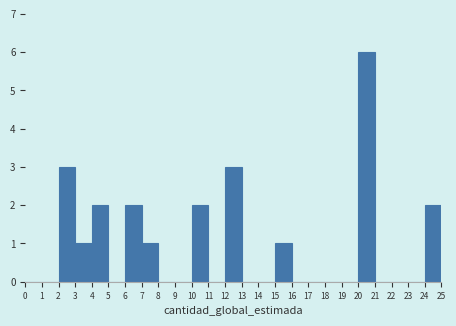

Reading left to right, transcribe this chart: for each bar, give the range it covers on the x-axis and its height. The values are not printed on the chart, so give them approximately, as read against the axis.

0 to 1: 0
1 to 2: 0
2 to 3: 3
3 to 4: 1
4 to 5: 2
5 to 6: 0
6 to 7: 2
7 to 8: 1
8 to 9: 0
9 to 10: 0
10 to 11: 2
11 to 12: 0
12 to 13: 3
13 to 14: 0
14 to 15: 0
15 to 16: 1
16 to 17: 0
17 to 18: 0
18 to 19: 0
19 to 20: 0
20 to 21: 6
21 to 22: 0
22 to 23: 0
23 to 24: 0
24 to 25: 2